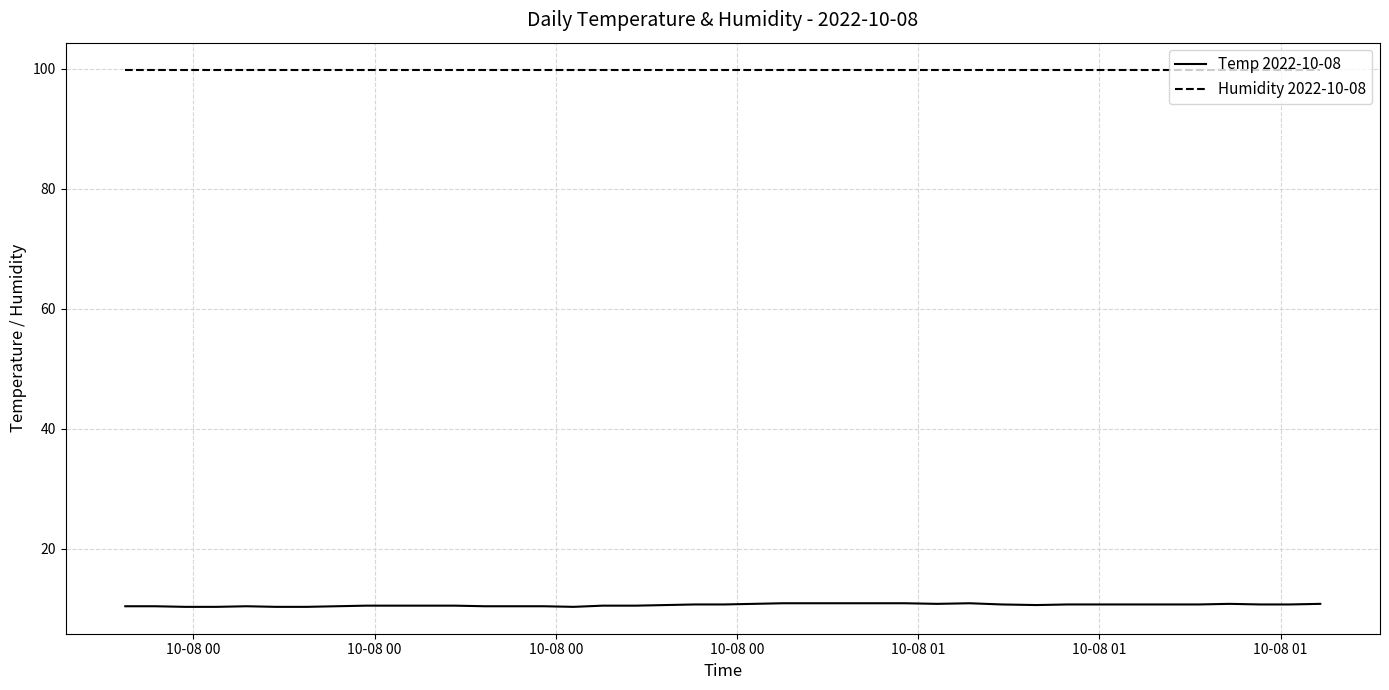

Which series has the largest total across all categories?

Humidity 2022-10-08